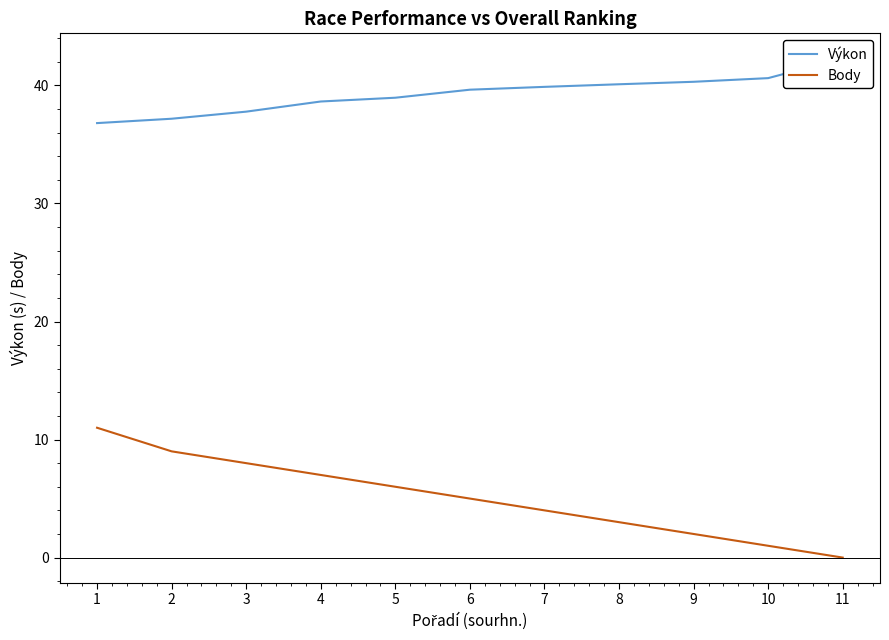

What value does the Výkon series have at 10?

40.6